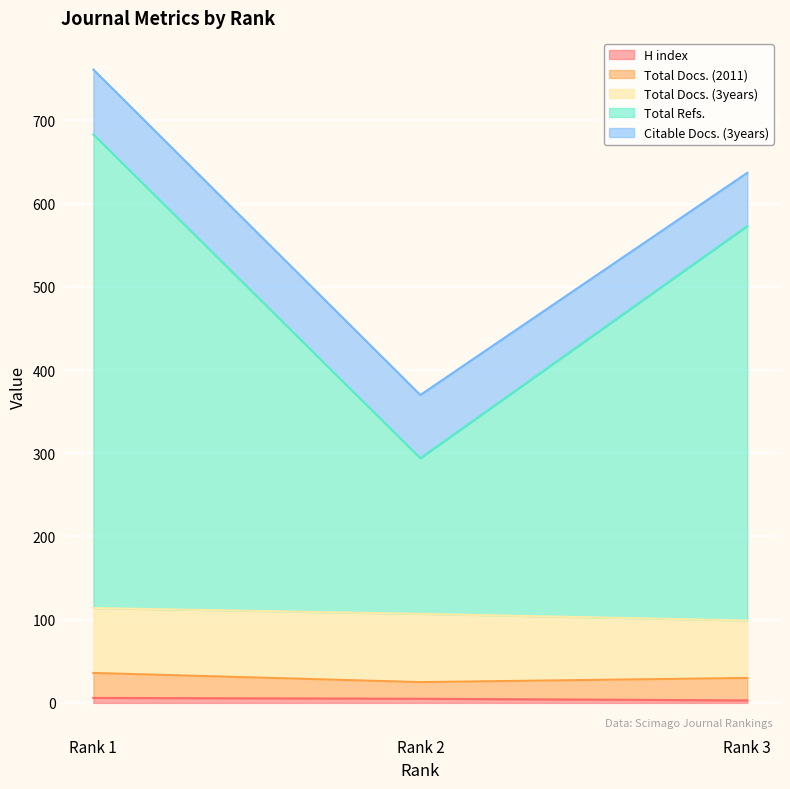

Is the value of Total Refs. at Rank 3 greater than the value of H index at Rank 2?

Yes